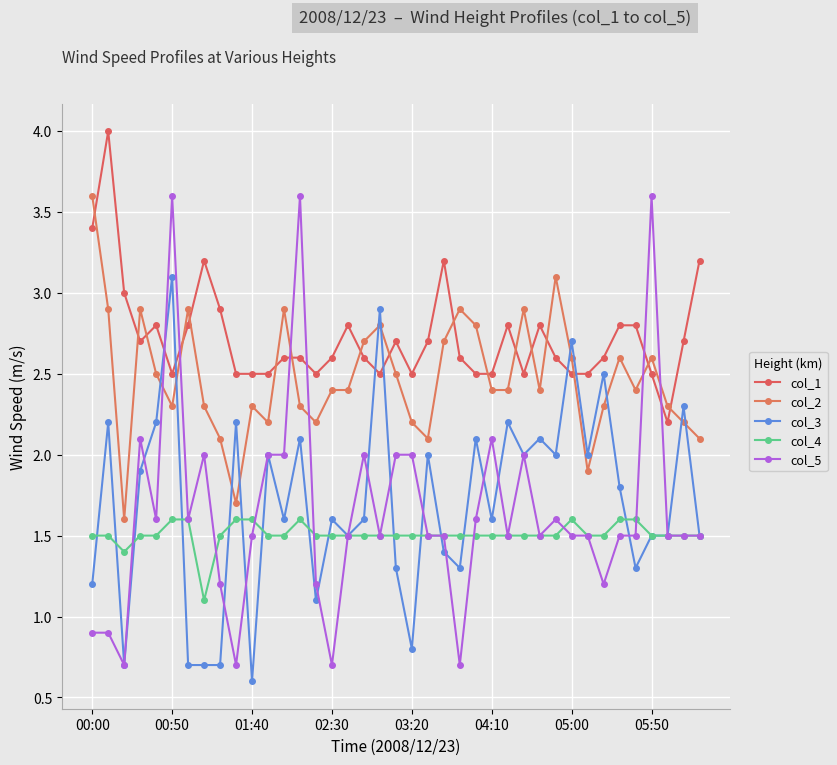

Where is col_2 nearest to the value 2?

8